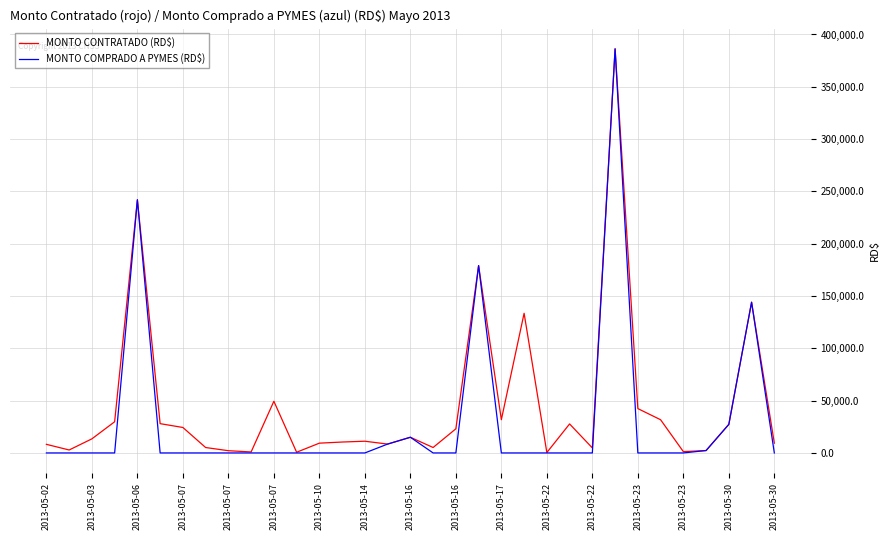

What is the highest value of the MONTO CONTRATADO (RD$) series?

386298.5